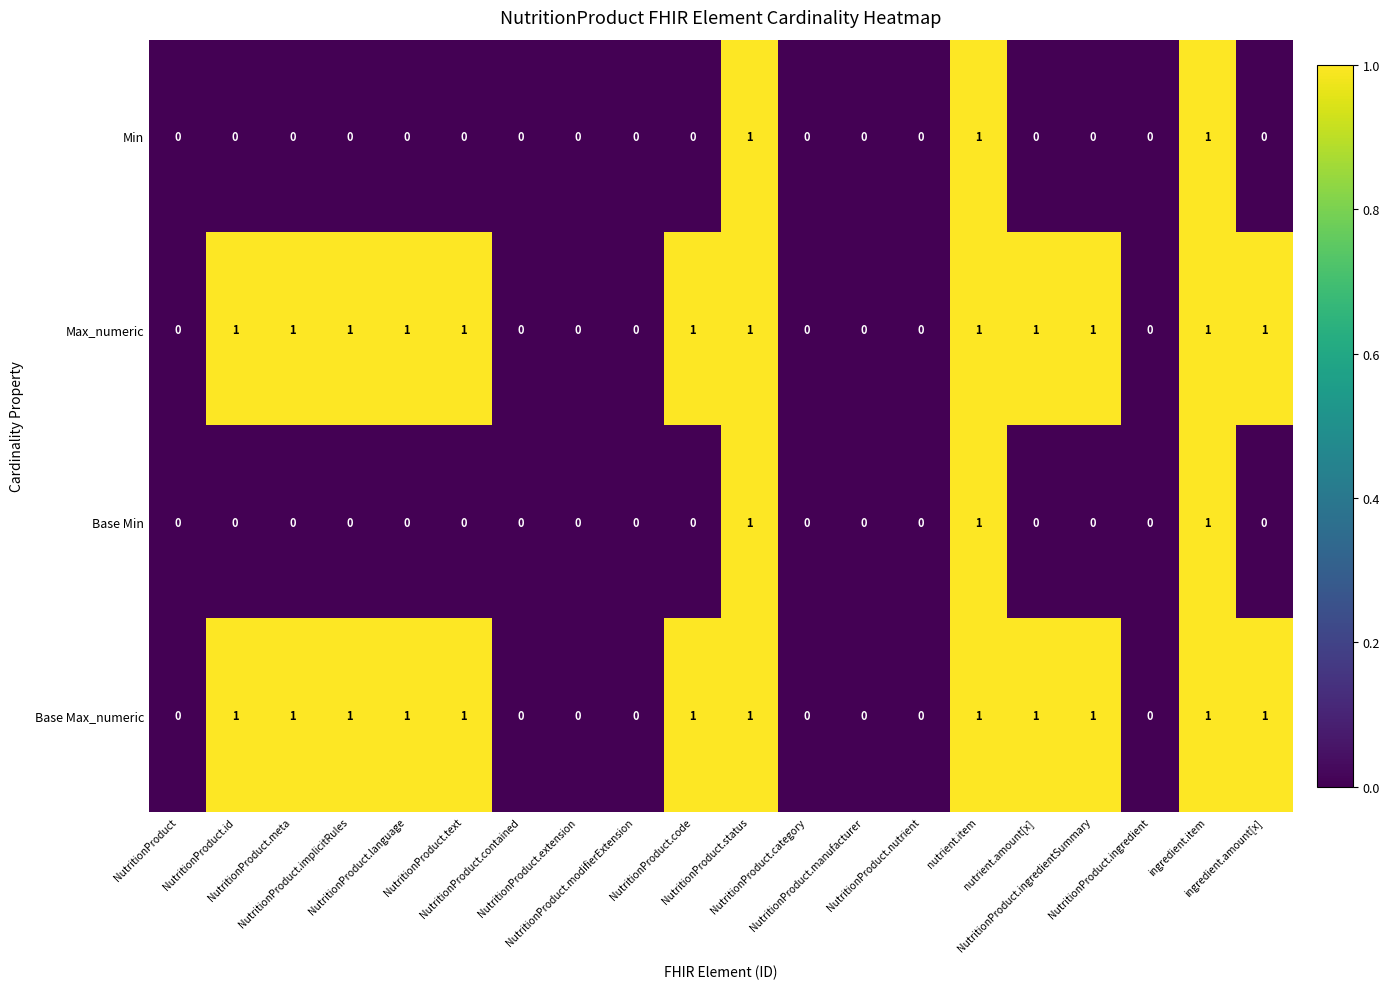

How many data points in Base Max_numeric are less than 1?

8